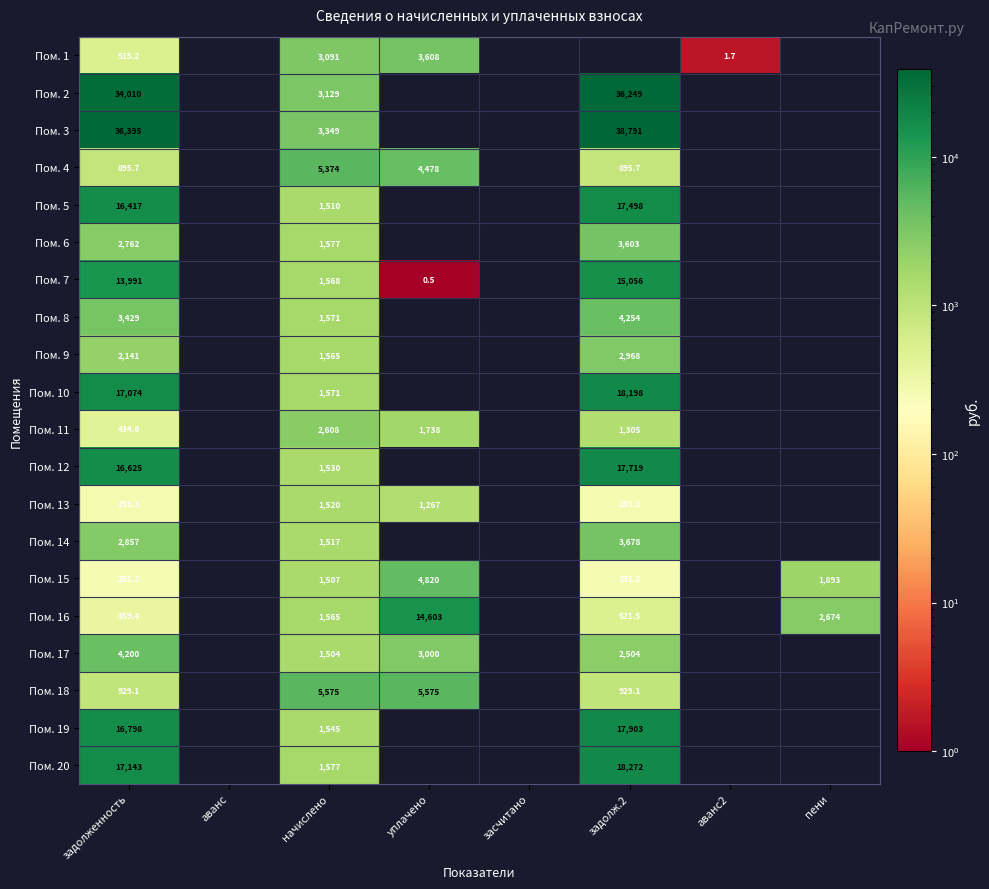

True or false: Пом. 1 has a value of 2.4 at аванс2.

False